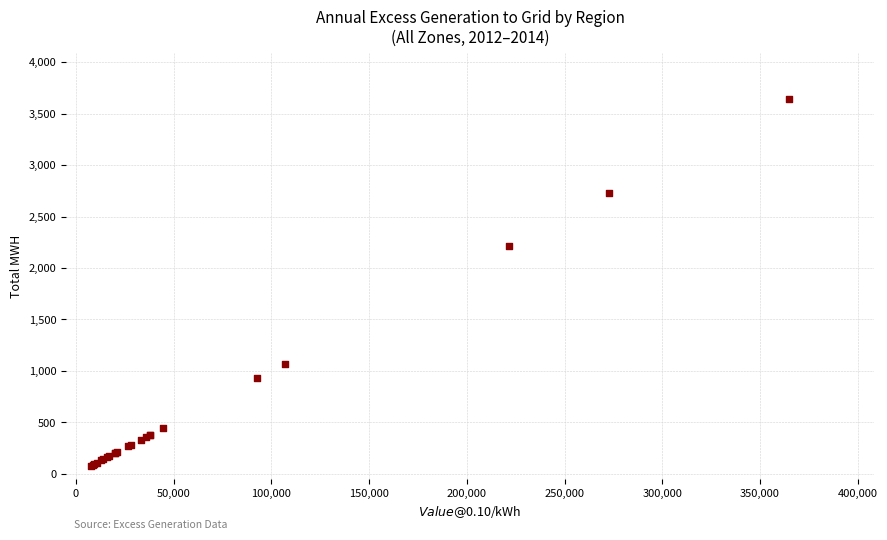

What Y value in the scatter plot is closest to 1861?

2214.9